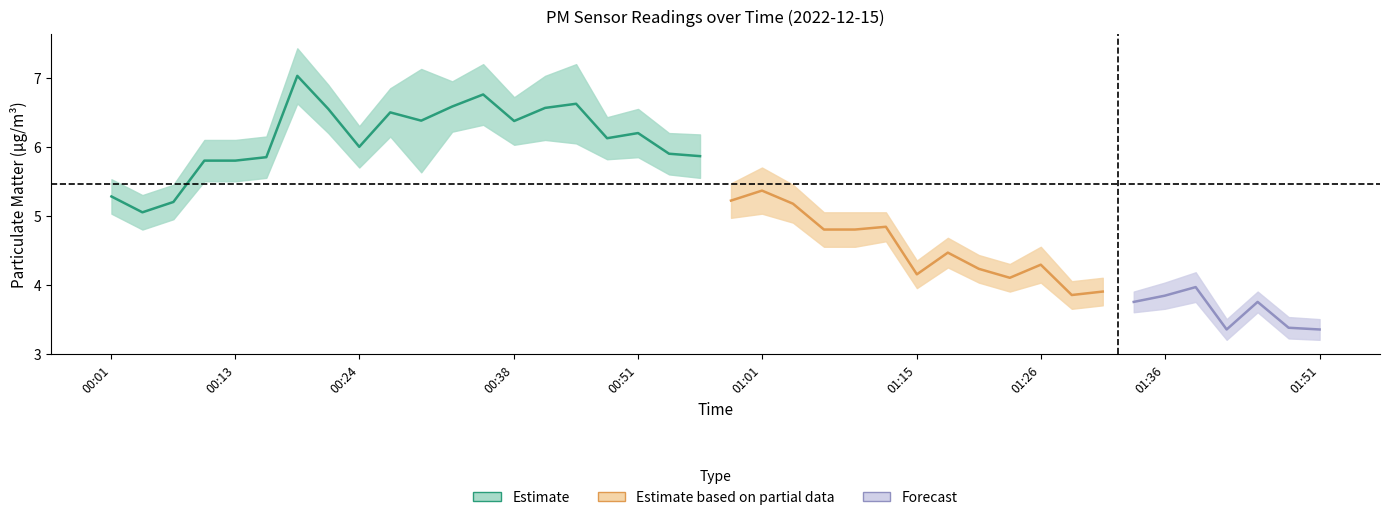

True or false: P1 has a value of 9.2 at 00:56.

False